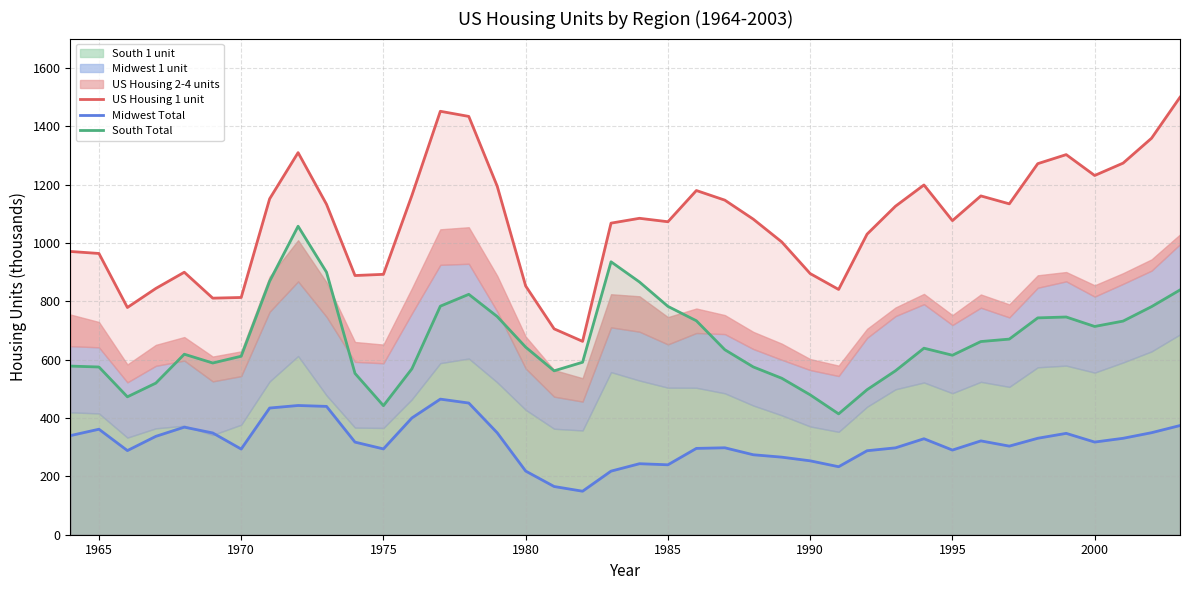

What is the difference between the maximum and second lowest values in the Midwest Total series?

299.4